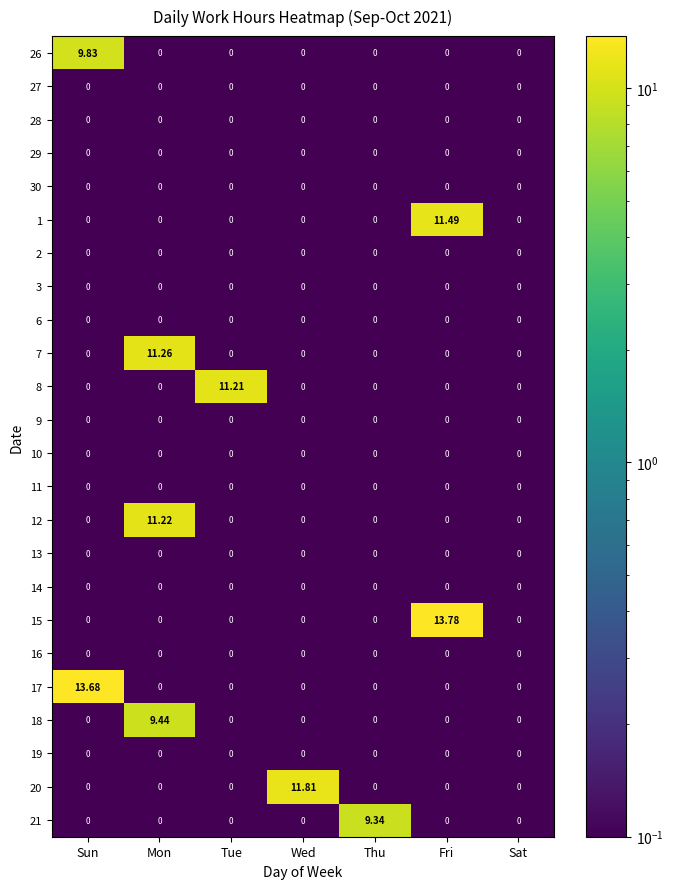

At which category does the chart reach its peak across all series?

Fri